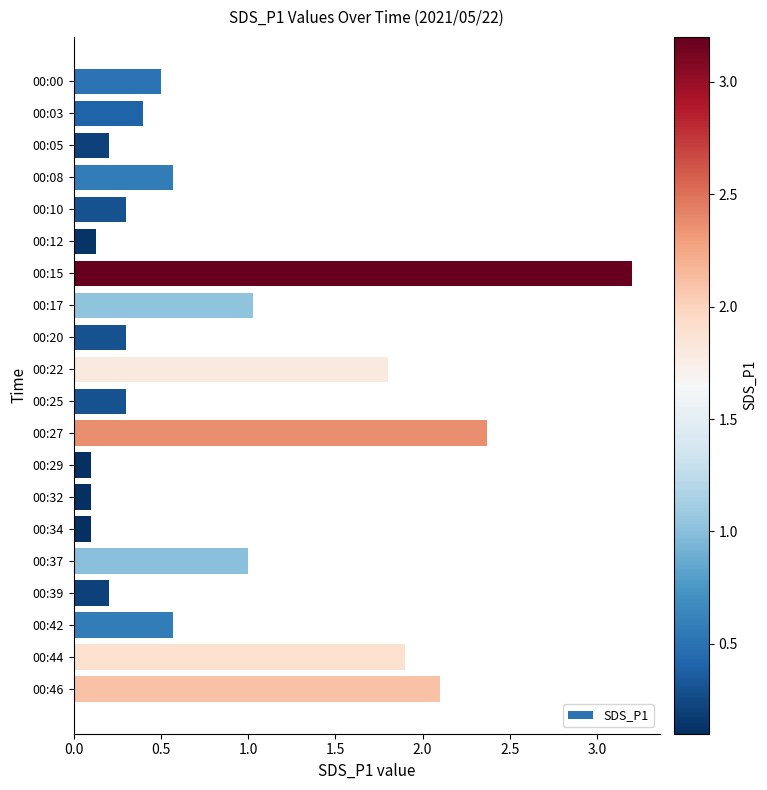

Which has a higher value, 00:15 or 00:08?

00:15